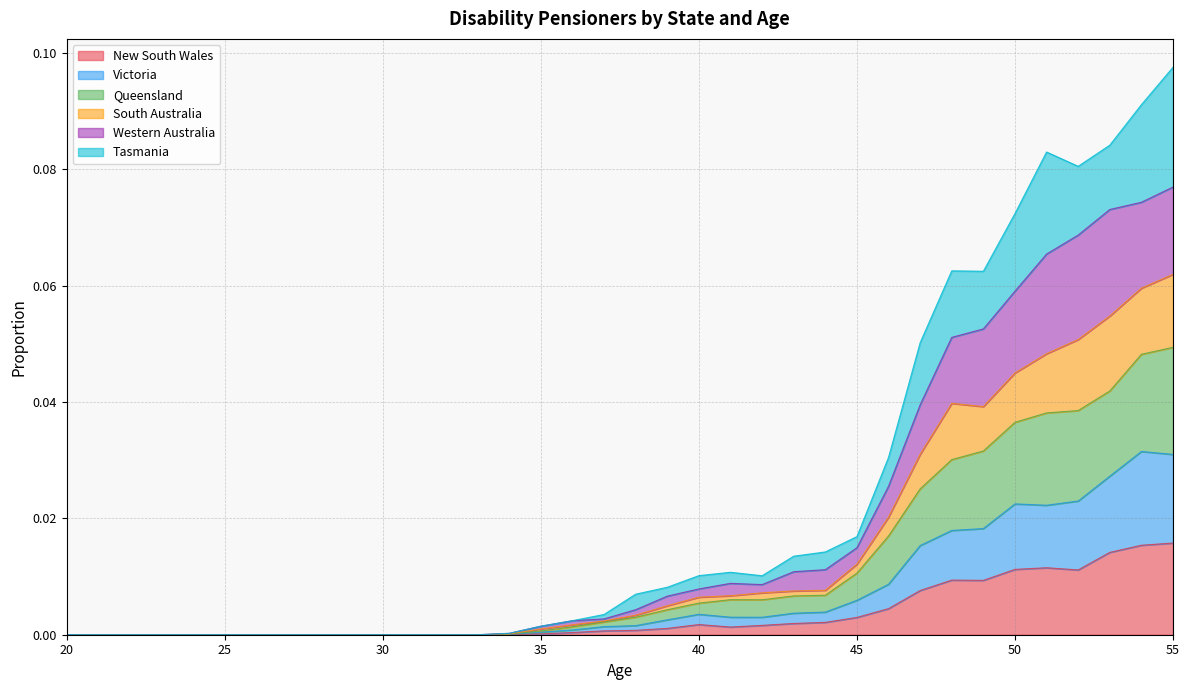

Is the value of Western Australia at 23 greater than the value of New South Wales at 34?

No